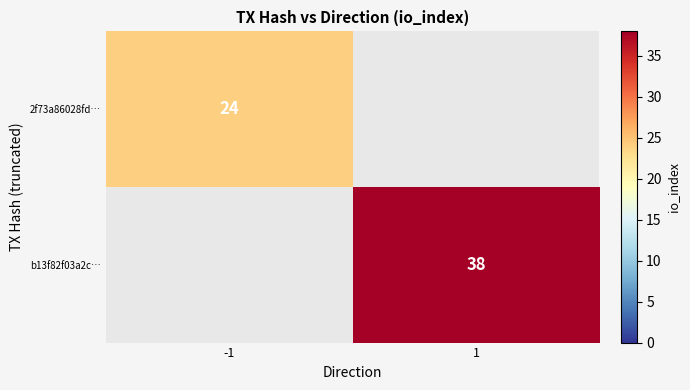

Is it true that 2f73a86028fd… equals 9 at -1?

False